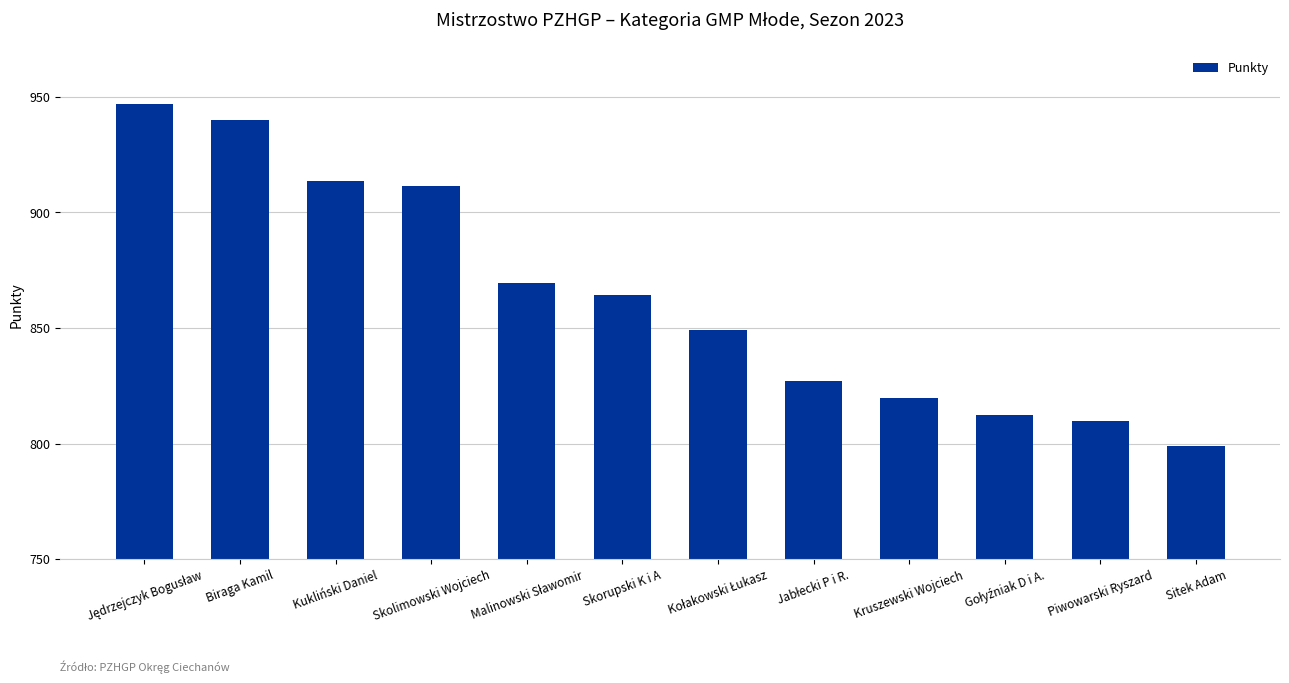

How many data points are less than 864?

6